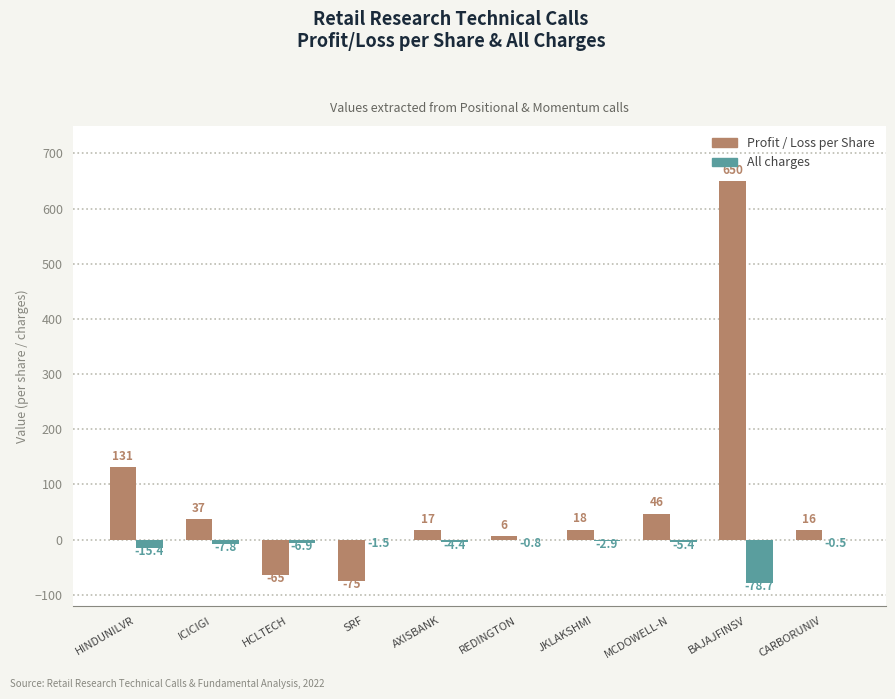

Is it true that Profit / Loss per Share equals 16.5 at CARBORUNIV?

True